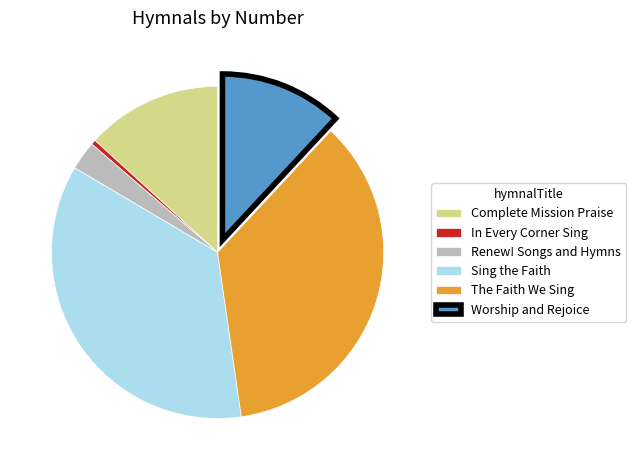

Is it true that Complete Mission Praise is 26% of the pie?

False